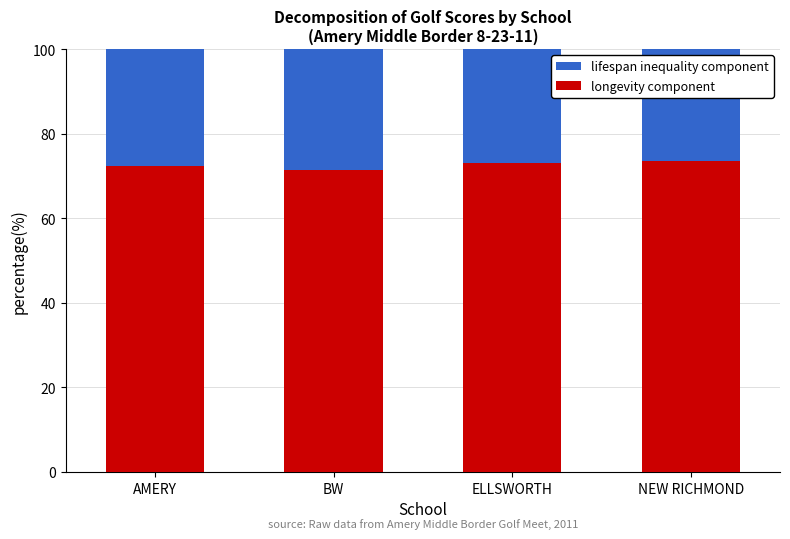

The longevity component series shows 41.8 at NEW RICHMOND. True or false?

False